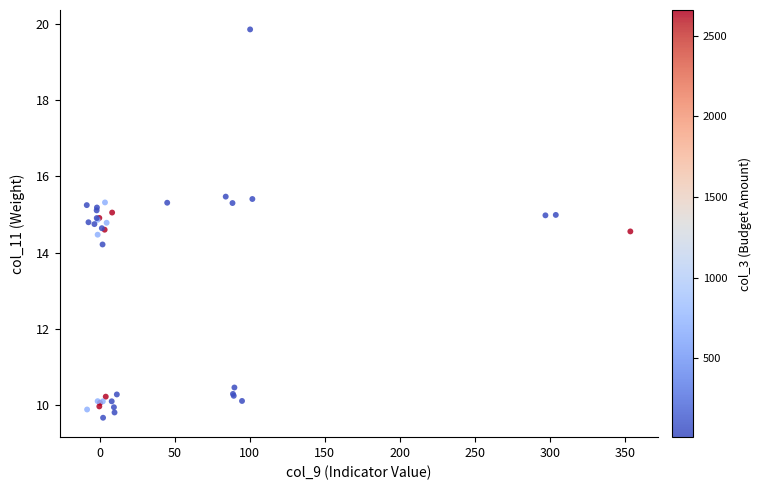

What Y value in the scatter plot is closest to 14?

14.2